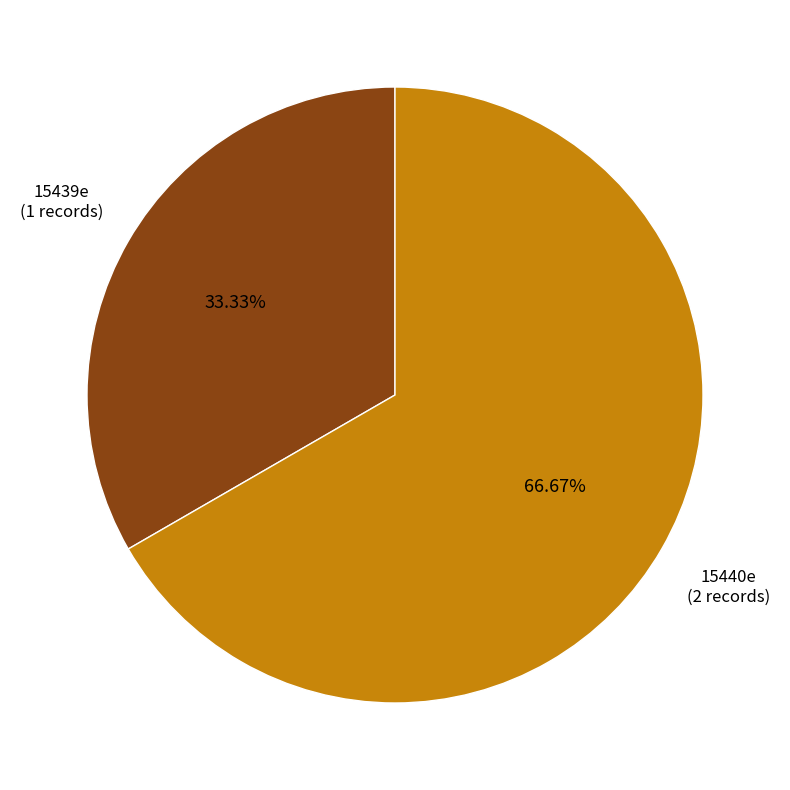

Is there any slice that represents more than half of the pie?

Yes